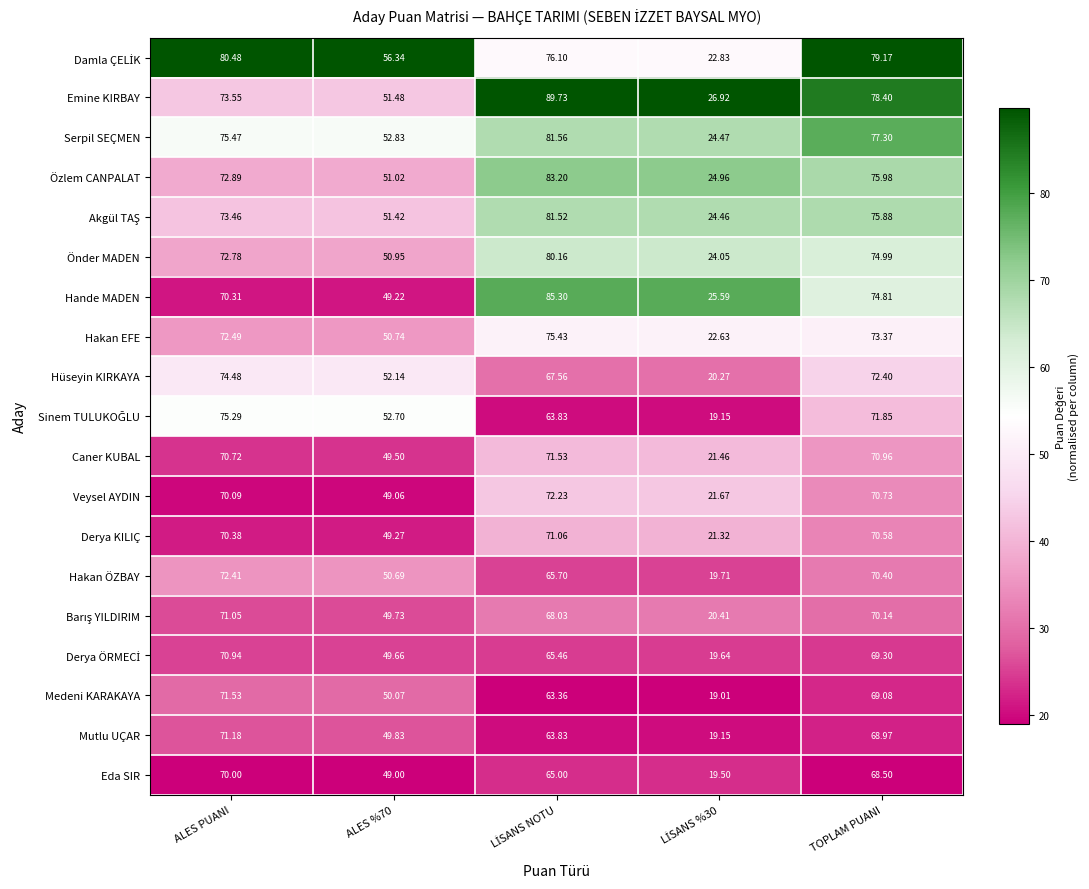

At which label does Önder MADEN first exceed 72?

ALES PUANI